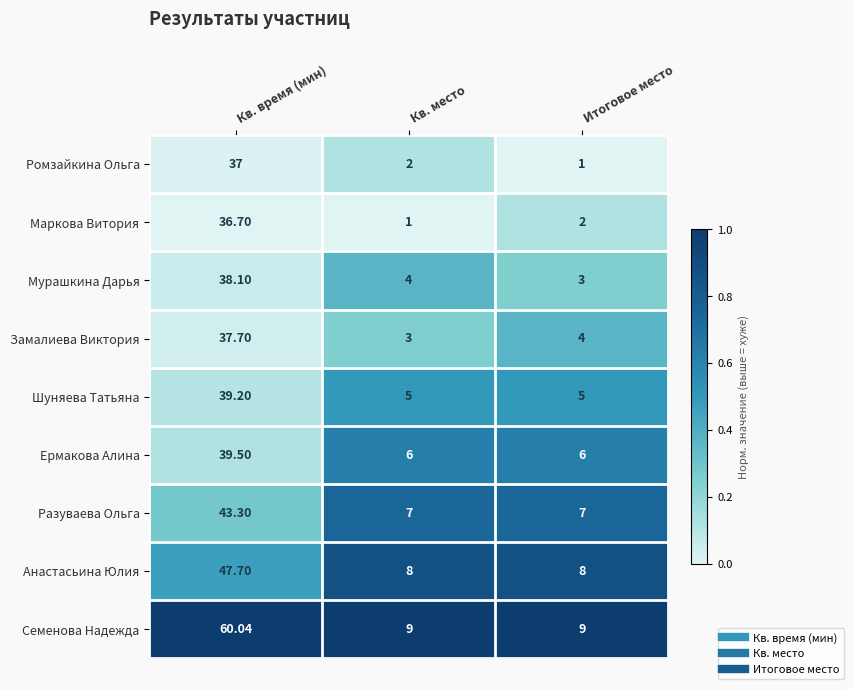

At which category is the sum across all series the highest?

Кв. время (мин)